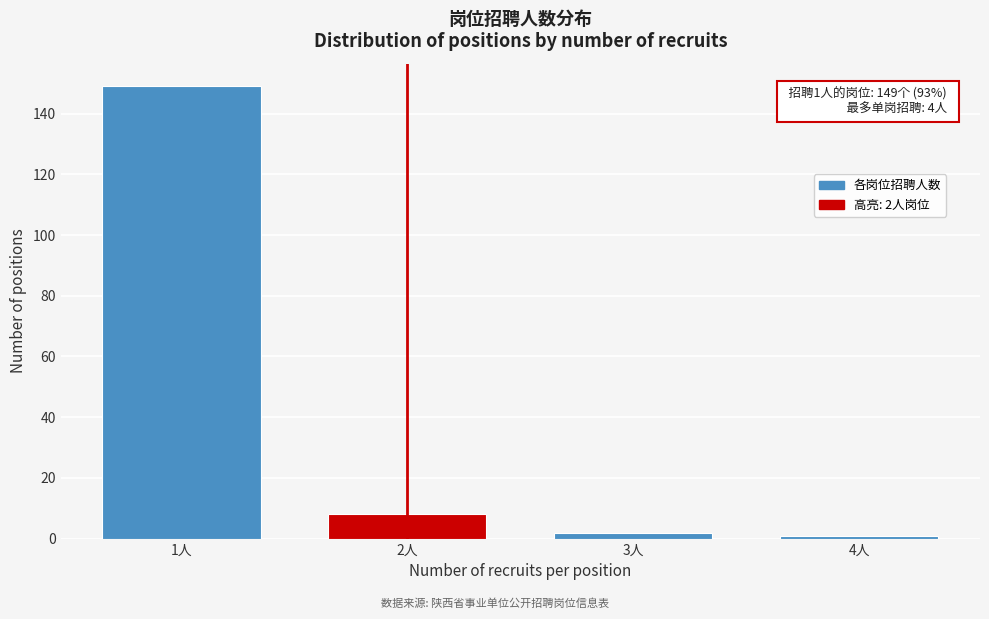

Reading right to left, transcribe all the data shown in this chart.

1	2	8	149